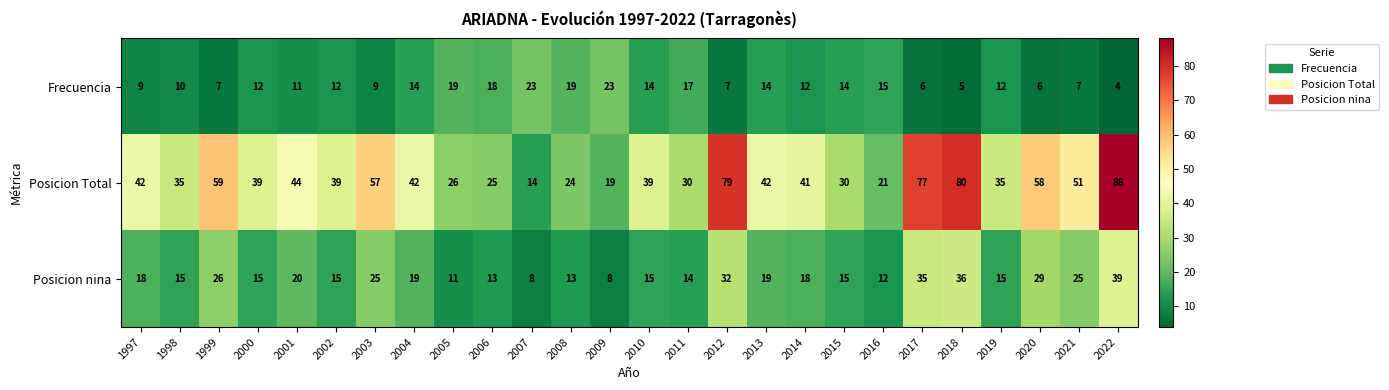

Which series has the largest range (max minus min)?

Posicion Total